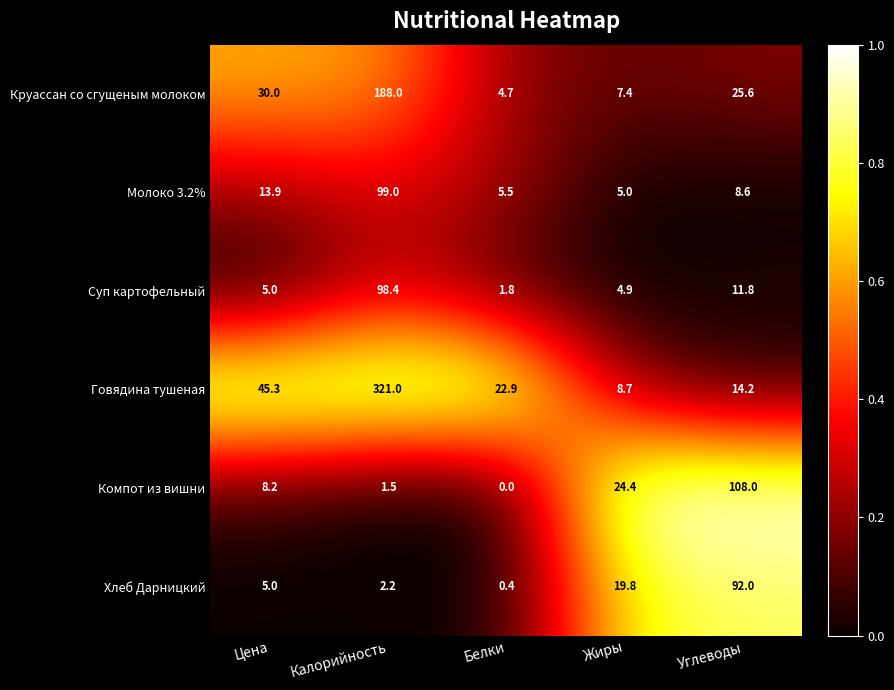

Reading left to right, transcribe all the data shown in this chart.

Круассан со сгущеным молоком: Цена=30.0	Калорийность=188.0	Белки=4.7	Жиры=7.4	Углеводы=25.6
Молоко 3.2%: Цена=13.9	Калорийность=99.0	Белки=5.5	Жиры=5.0	Углеводы=8.6
Суп картофельный: Цена=5.0	Калорийность=98.4	Белки=1.8	Жиры=4.9	Углеводы=11.8
Говядина тушеная: Цена=45.3	Калорийность=321.0	Белки=22.9	Жиры=8.7	Углеводы=14.2
Компот из вишни: Цена=8.2	Калорийность=1.5	Белки=0.0	Жиры=24.4	Углеводы=108.0
Хлеб Дарницкий: Цена=5.0	Калорийность=2.2	Белки=0.4	Жиры=19.8	Углеводы=92.0